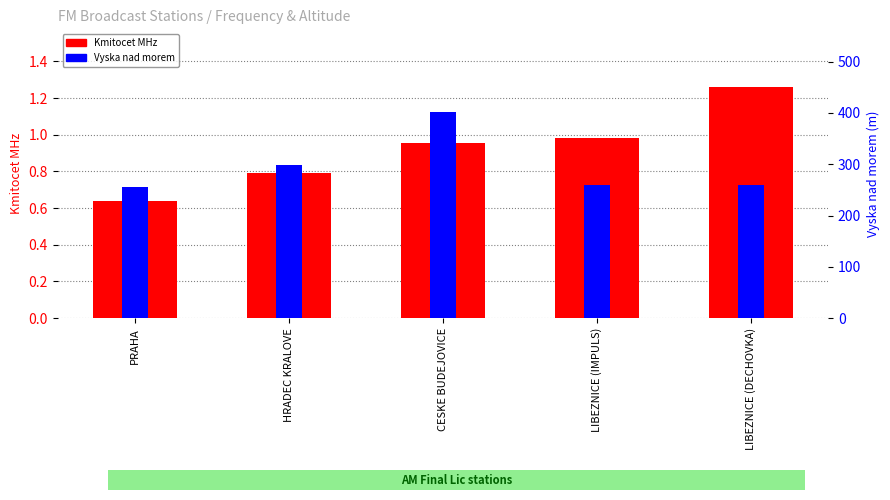

Which series has the largest range (max minus min)?

Vyska nad morem